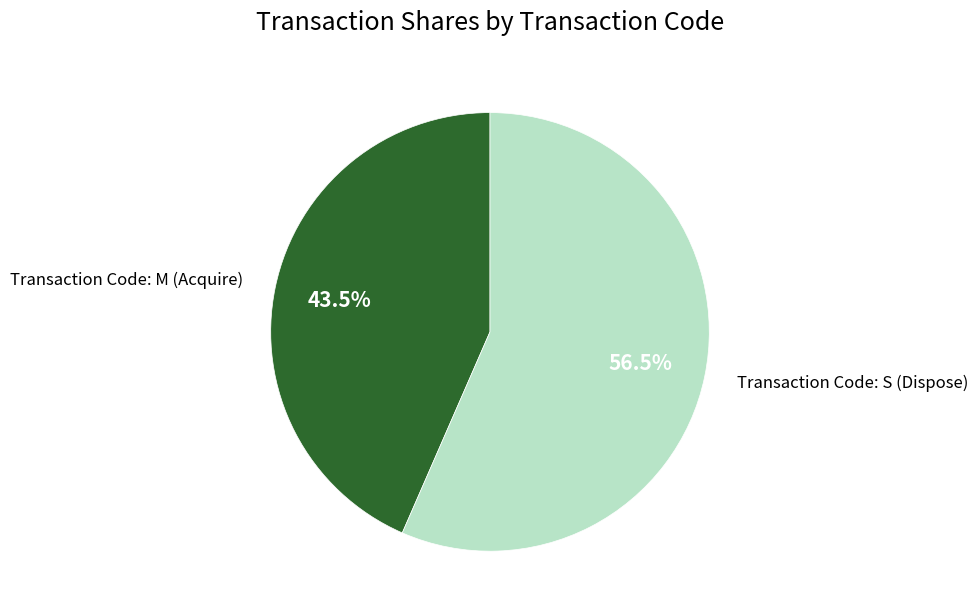

Is there a majority slice in this chart?

Yes